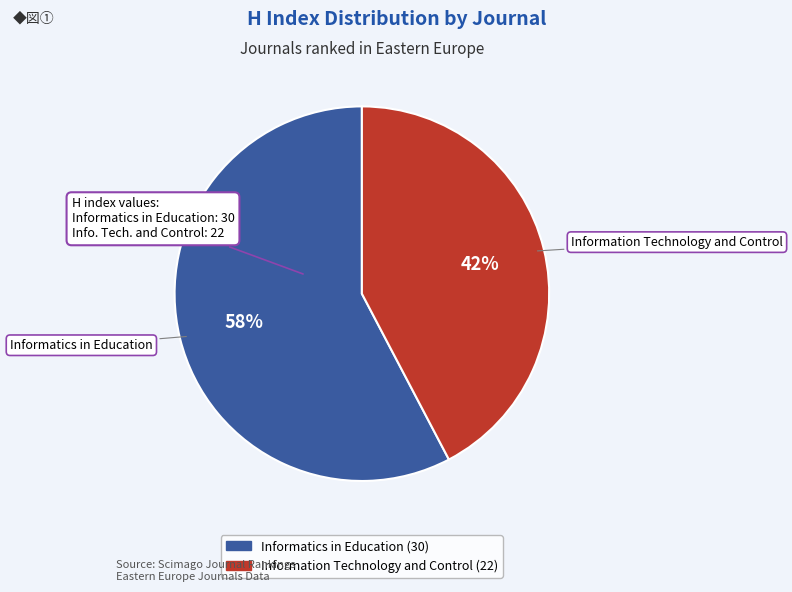

To the nearest percent, what percentage of the pie is Information Technology and Control?

42%